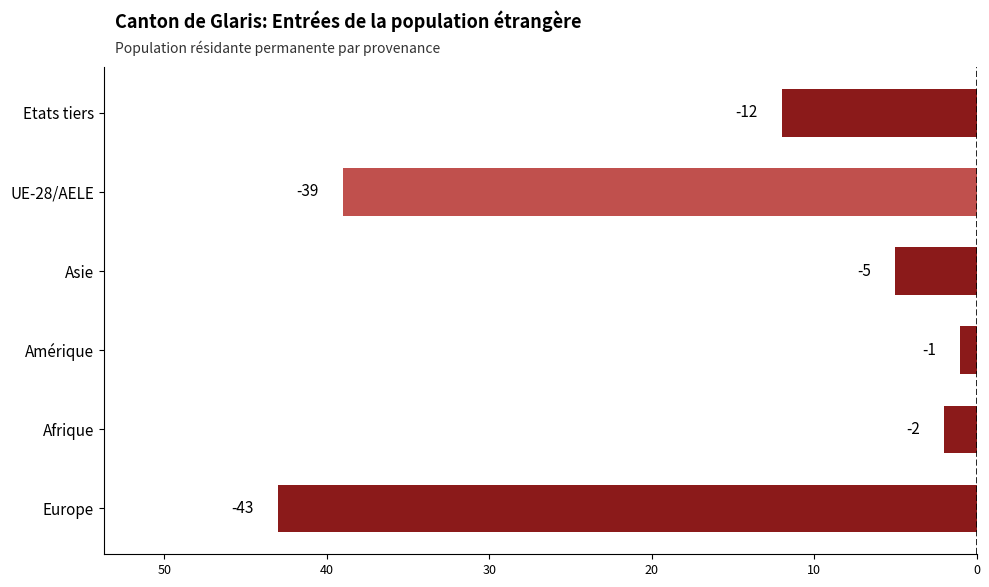

Does the chart contain any negative values?

Yes